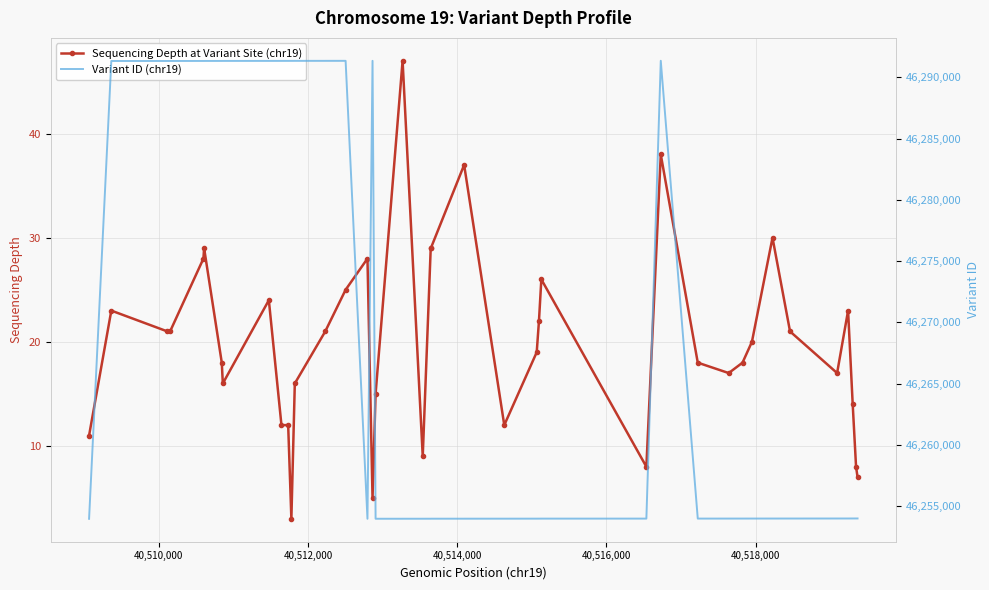

True or false: Sequencing Depth at Variant Site (chr19) has more than 1 points higher than both neighbors.

True